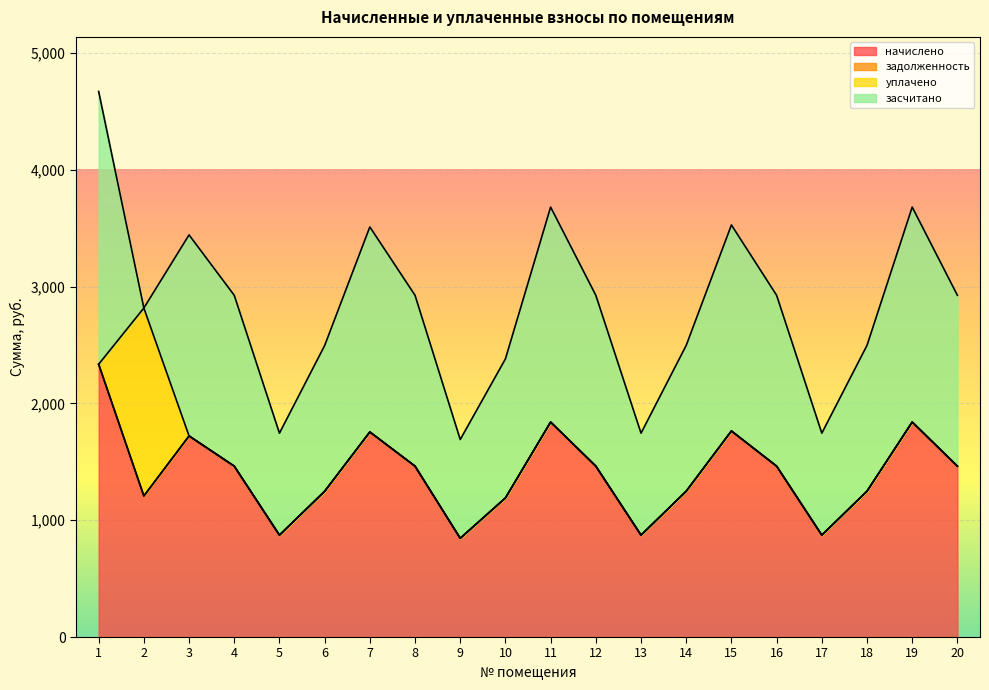

After their last crossing, which series has the higher values: уплачено or засчитано?

засчитано